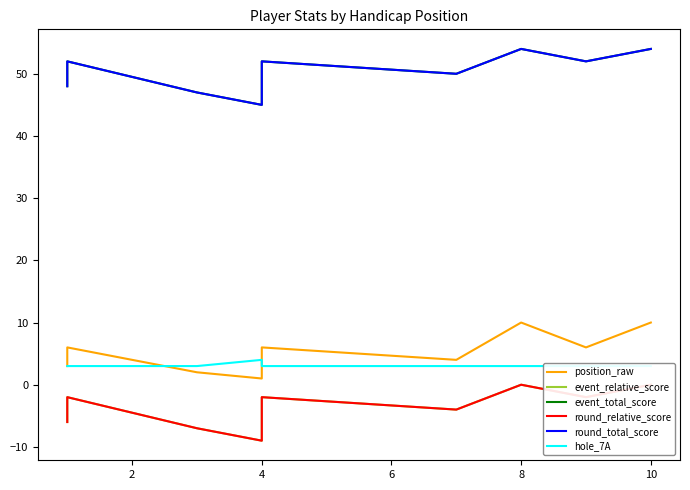

What is the minimum value for round_relative_score?

-9